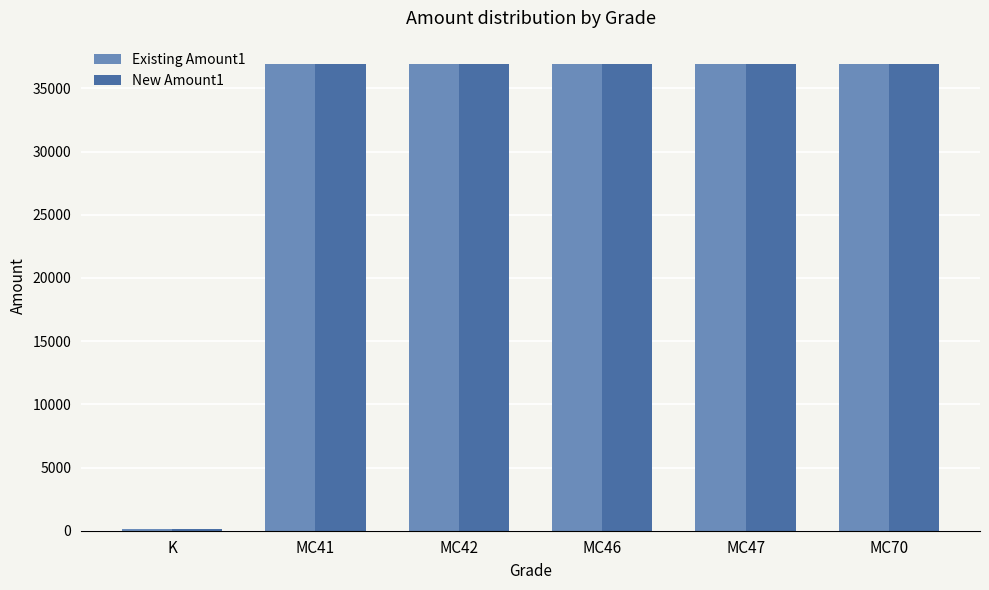

The Existing Amount1 series shows 21874.0 at MC41. True or false?

False